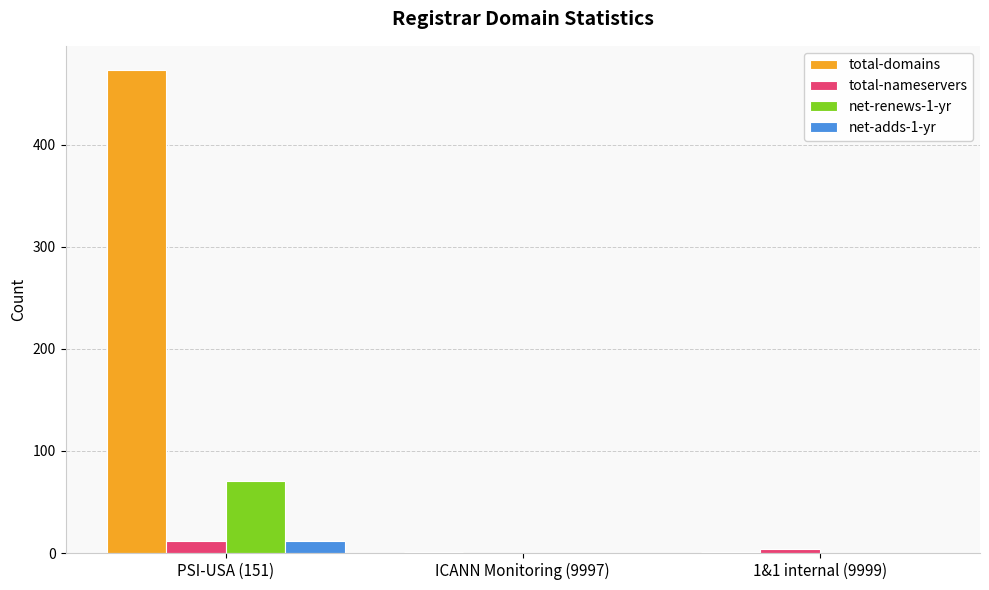

Count the number of data series in this chart.

4